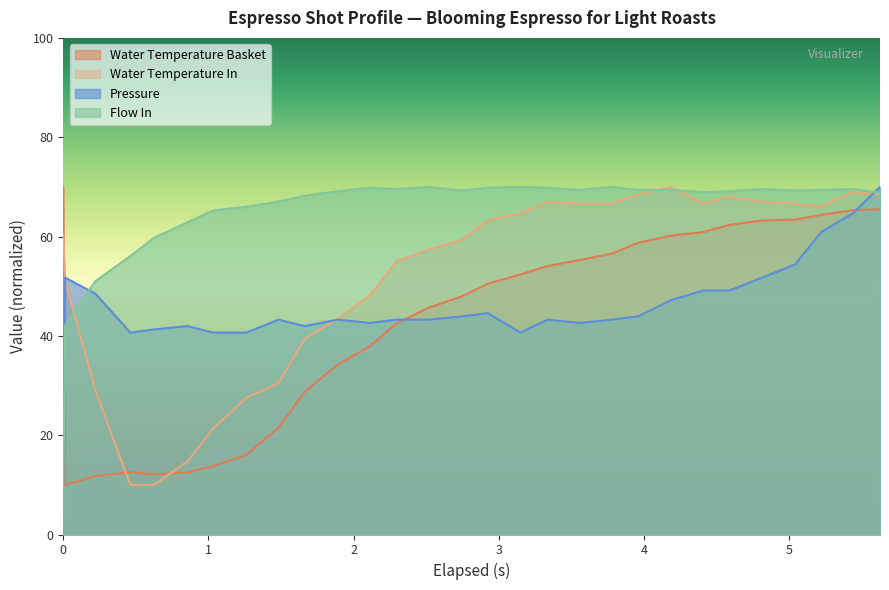

True or false: water_temperature_in has a value of 86.7 at 12.

False